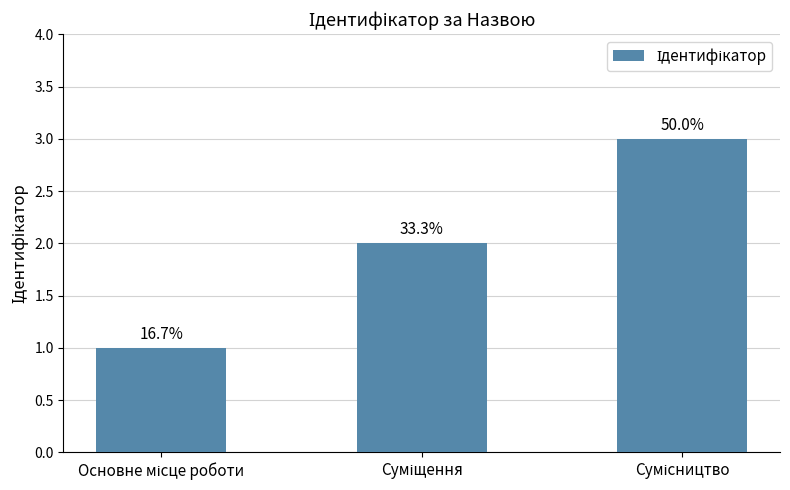

Reading left to right, what are all the values shown in this chart?

1	2	3